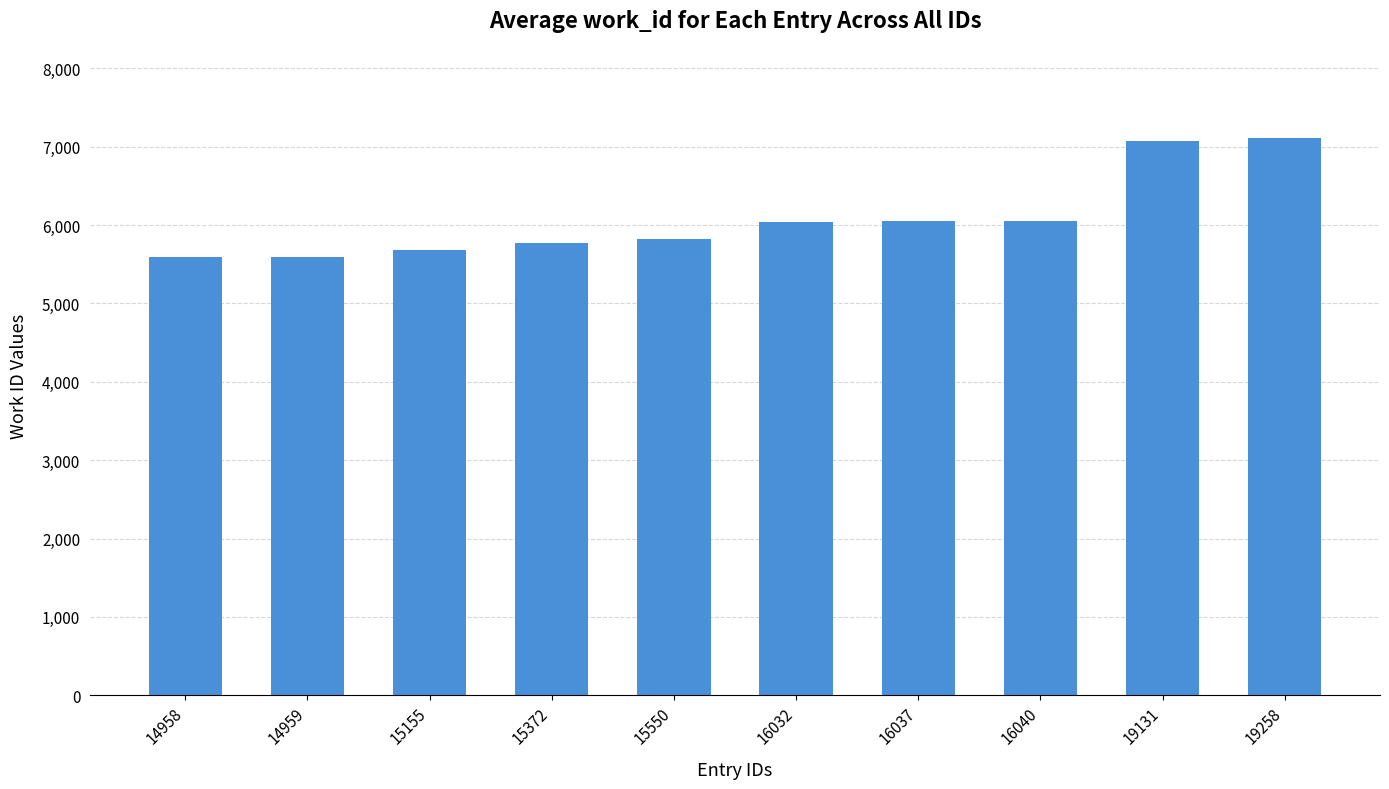

How many data points are less than 6046?

5